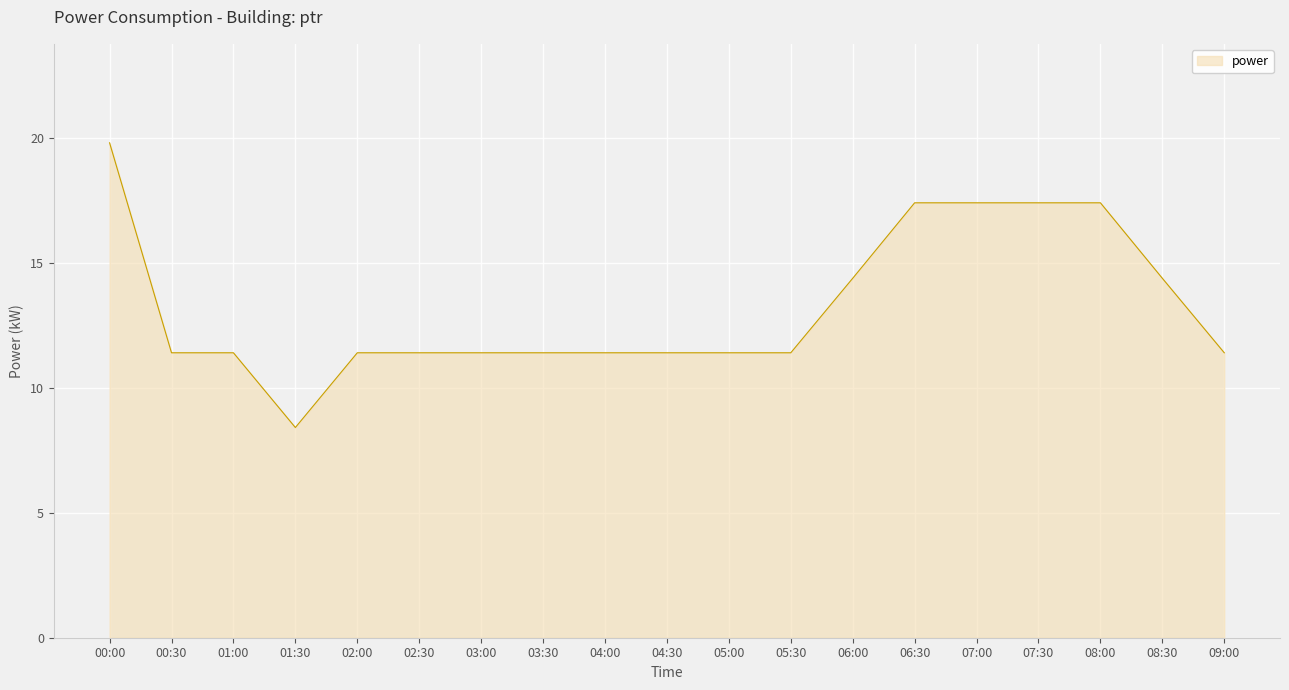

Is it true that the value at 00:00 is 31.2?

False